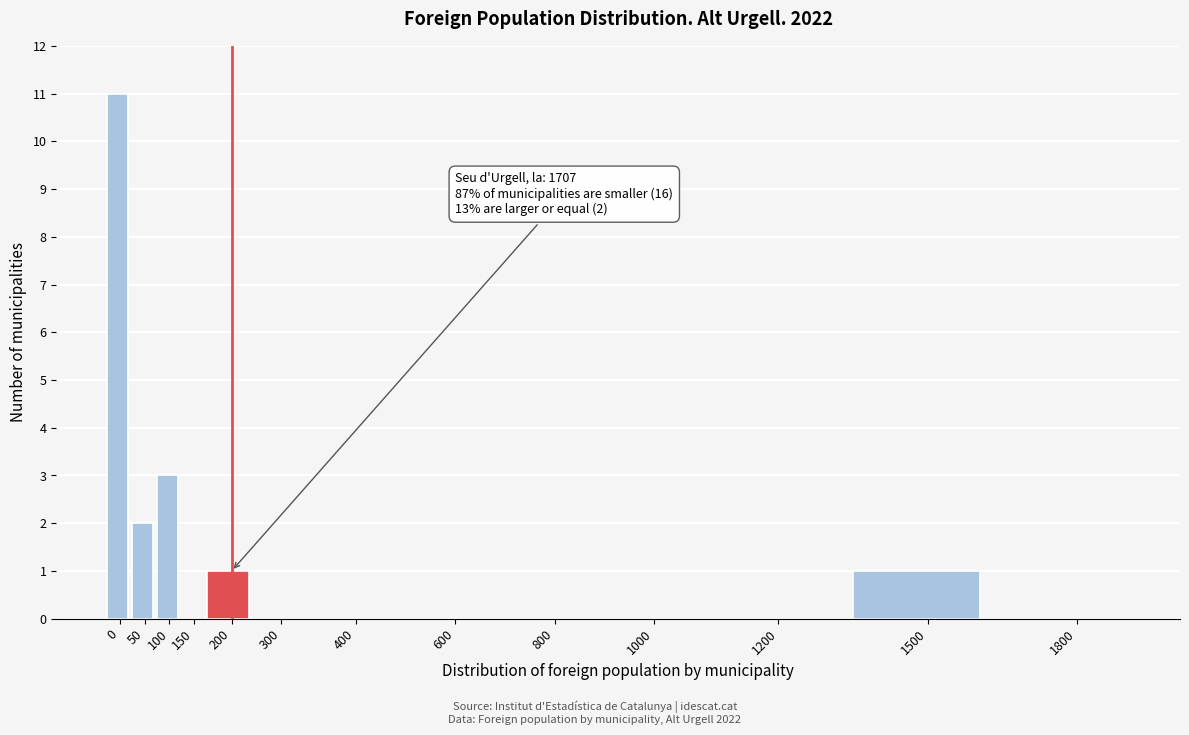

Reading left to right, what are all the values shown in this chart?

0=11	50=2	100=3	150=0	200=1	300=0	400=0	600=0	800=0	1000=0	1200=0	1500=1	1800=0